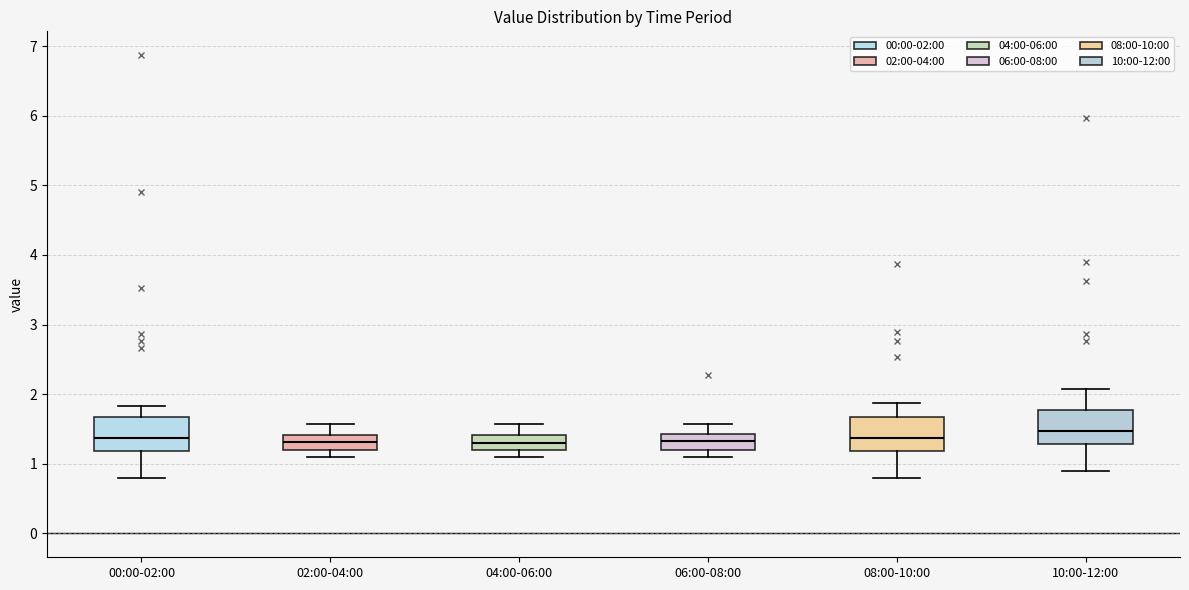

Where is the upper edge of the box for 02:00-04:00 on the y-axis? The values are not printed on the chart, so give them approximately, as read against the axis.

1.4